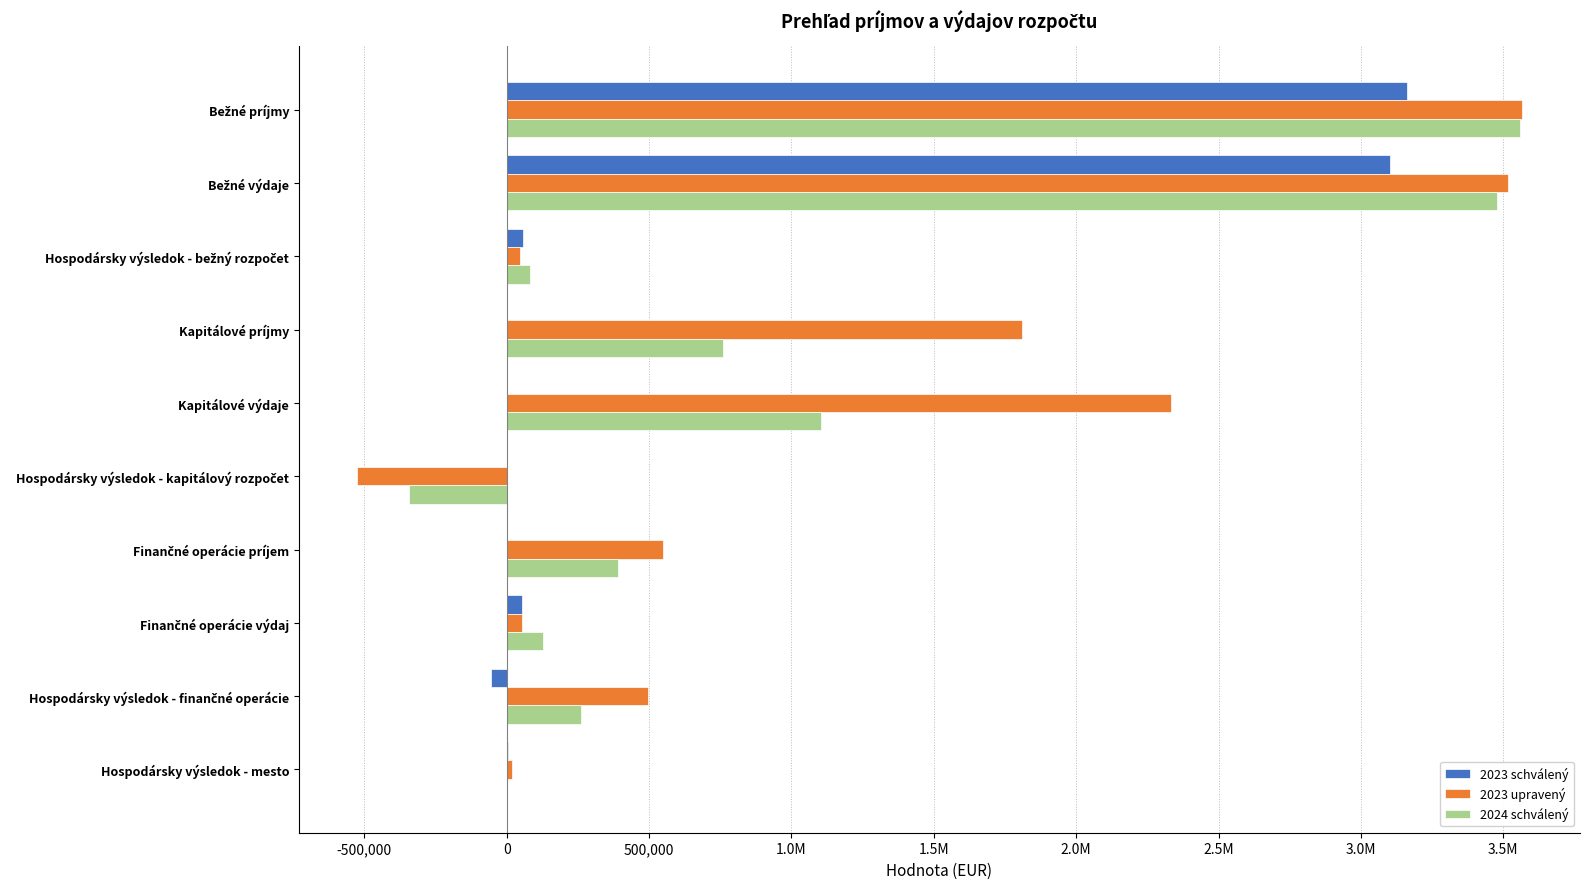

What are all the series names shown in the legend?

2023 schválený, 2023 upravený, 2024 schválený